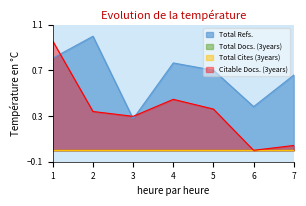

How many lines are shown in the chart?

4